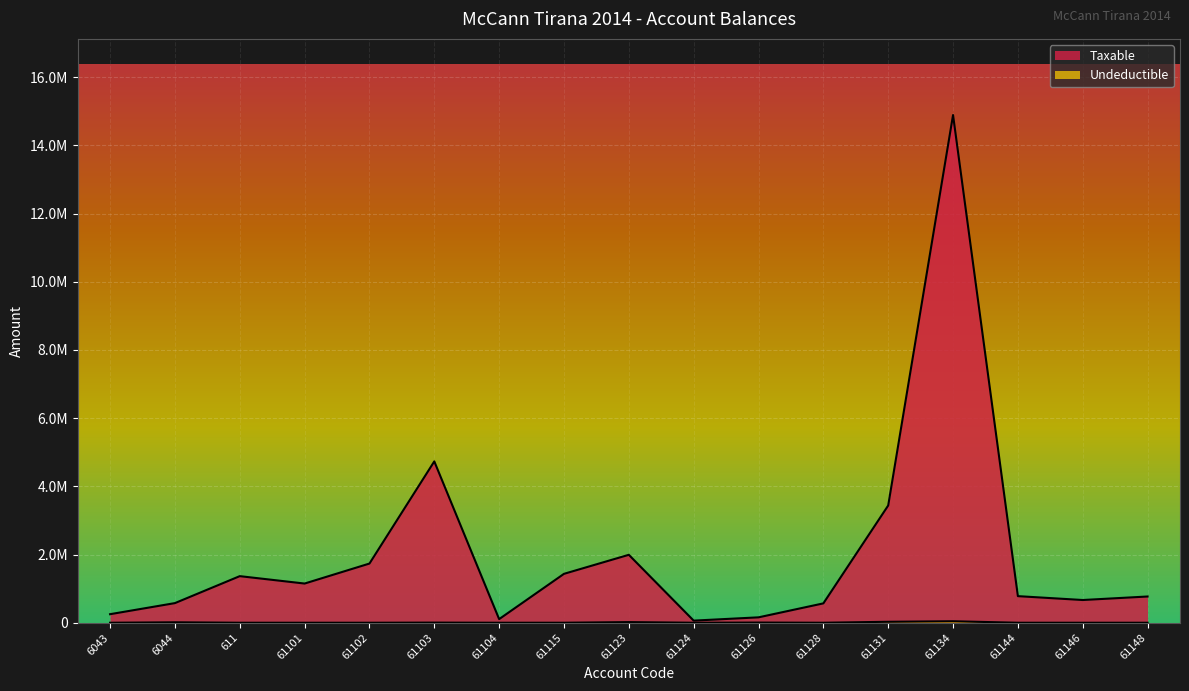

What are all the series names shown in the legend?

Taxable, Undeductible